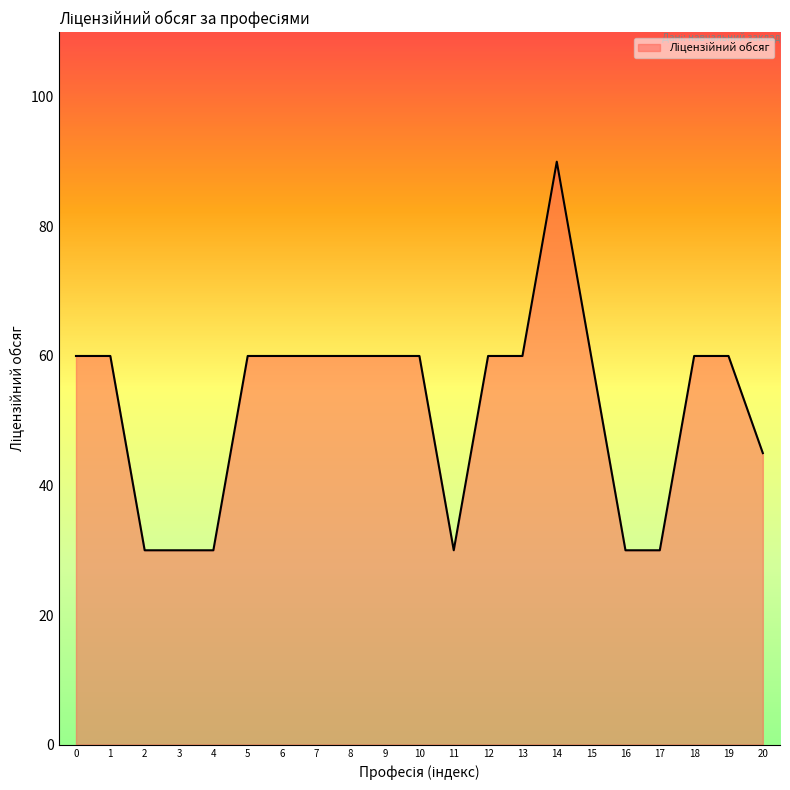

What is the difference between the maximum and minimum values?

60